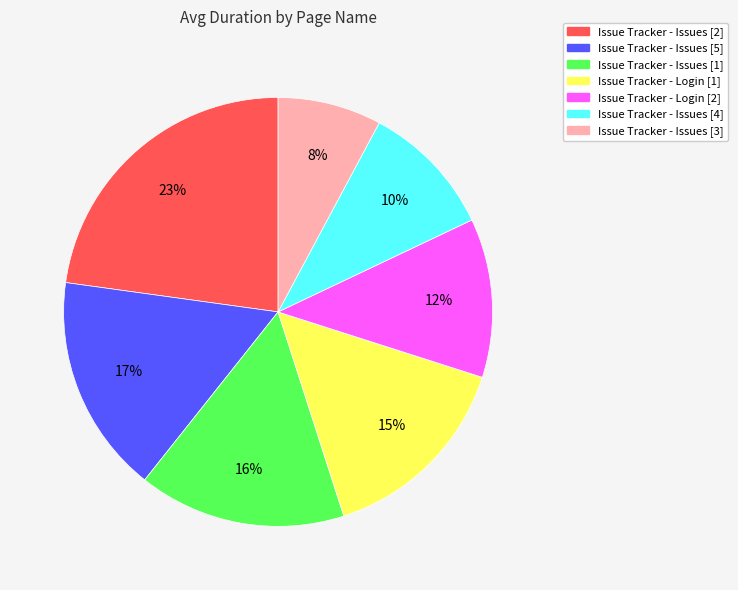

Rank the categories by value from lowest to highest.

Issue Tracker - Issues [3], Issue Tracker - Issues [4], Issue Tracker - Login [2], Issue Tracker - Login [1], Issue Tracker - Issues [1], Issue Tracker - Issues [5], Issue Tracker - Issues [2]